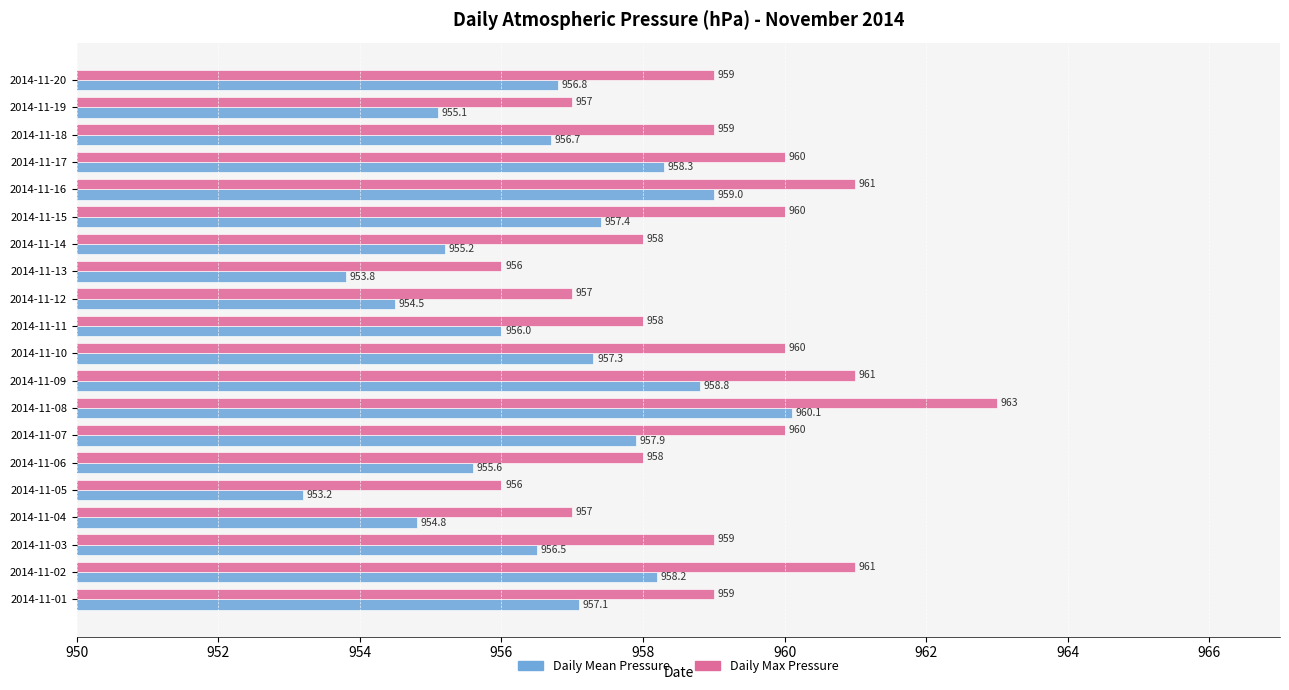

What is the average value of the Daily Max Pressure series?

959.0